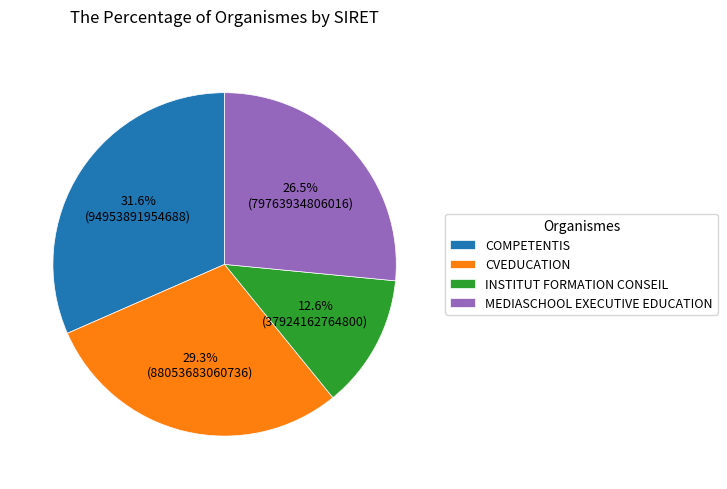

True or false: CVEDUCATION accounts for 29% of the total.

True